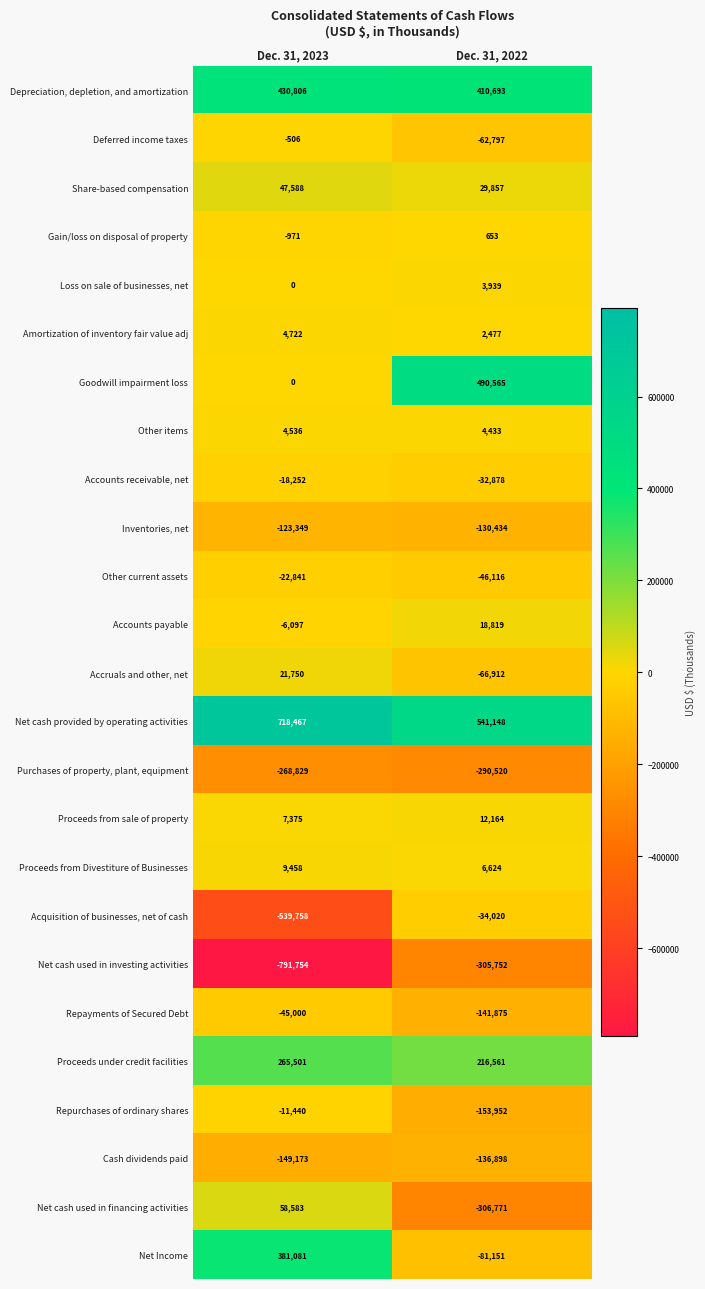

What is the total value across all series at Dec. 31, 2022?

-52143